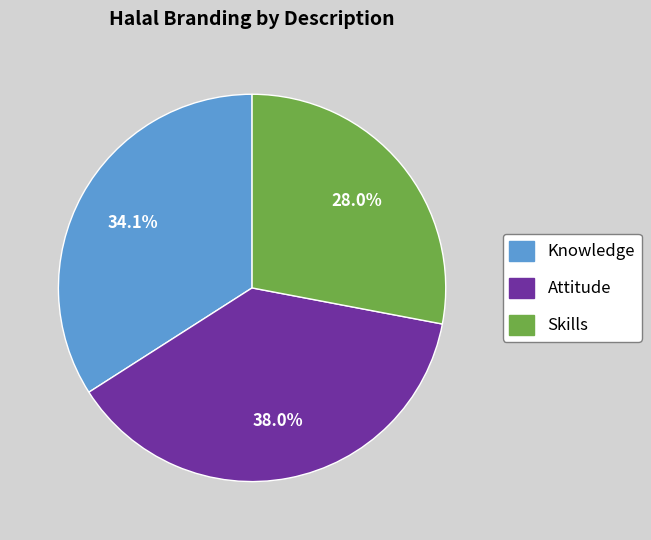

Approximately how many times larger is the value at Attitude compared to Skills?

1.4